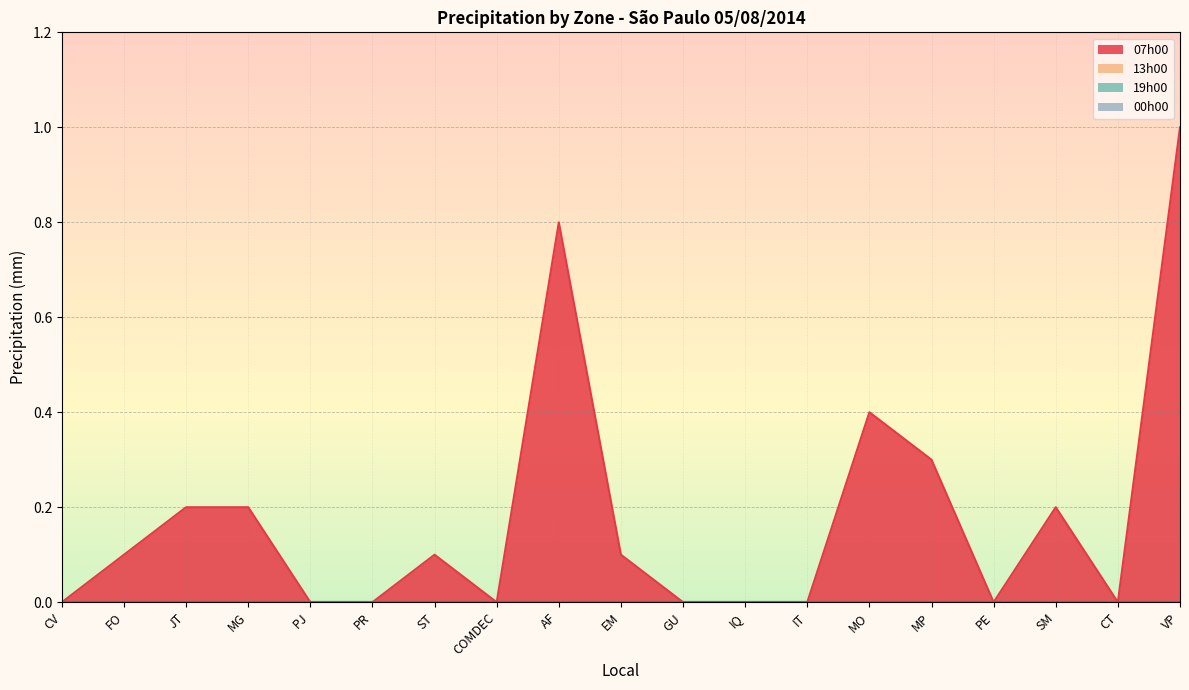

True or false: 07h00 and 00h00 intersect in this chart.

False